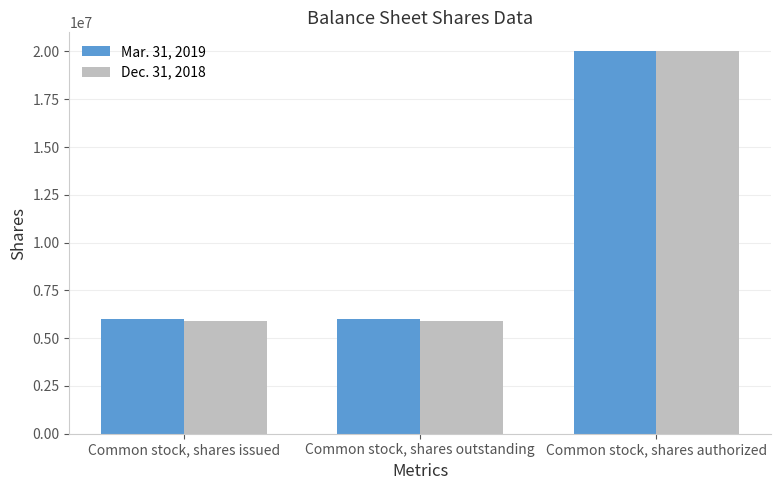

Is it true that Mar. 31, 2019 equals 10190747 at Common stock, shares authorized?

False